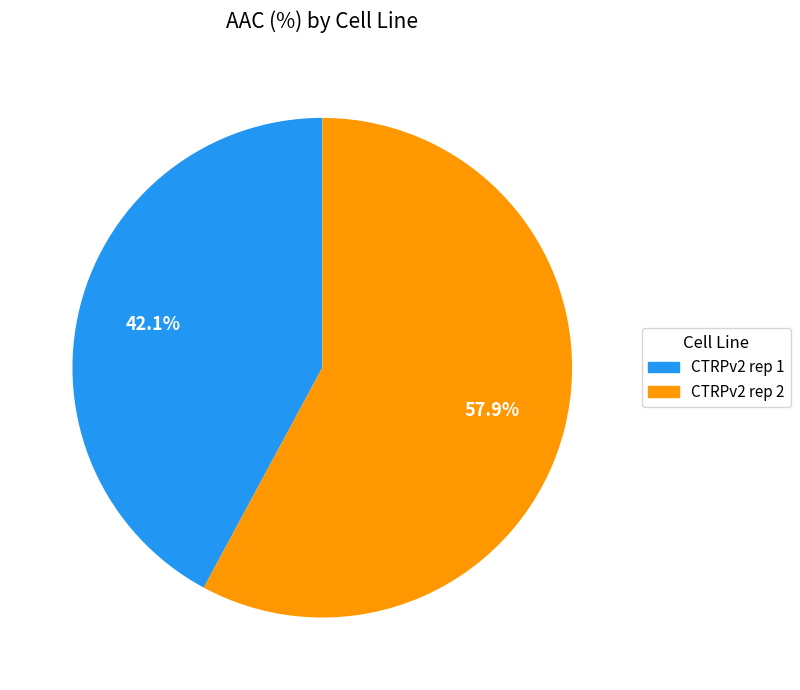

To the nearest percent, what is the difference between the largest and smallest slice percentages?

16%